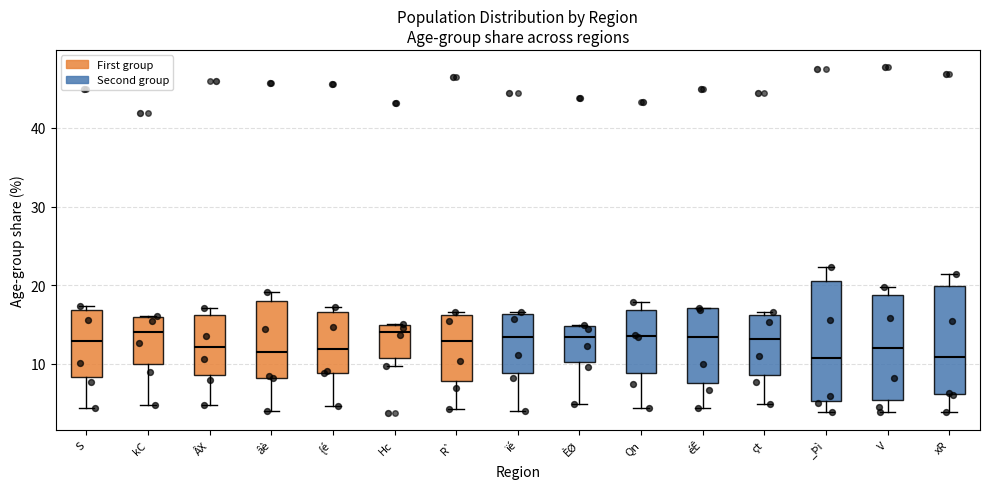

Reading left to right, read every box against the y-axis: the position of its median line, the range the box covers, and the ends of its whiskers. The values are not printed on the chart, so give them approximately, as read against the axis.

S: median 13, box 8 to 17, whiskers 4 to 17 (just above the box's upper edge)
kC: median 14, box 10 to 16, whiskers 5 to 16
ÂX: median 12, box 9 to 16, whiskers 5 to 17
âè: median 11, box 8 to 18, whiskers 4 to 19
{é: median 12, box 9 to 17, whiskers 5 to 17 (just above the box's upper edge)
Hc: median 14, box 11 to 15, whiskers 10 to 15
R`: median 13, box 8 to 16, whiskers 4 to 17
ïé: median 13, box 9 to 16, whiskers 4 to 17
ÈØ: median 13, box 10 to 15, whiskers 5 to 15
Qn: median 14, box 9 to 17, whiskers 4 to 18
éÊ: median 13, box 8 to 17, whiskers 4 to 17
çt: median 13, box 9 to 16, whiskers 5 to 17
_Þì: median 11, box 5 to 21, whiskers 4 to 22
V: median 12, box 5 to 19, whiskers 4 to 20
xR: median 11, box 6 to 20, whiskers 4 to 21